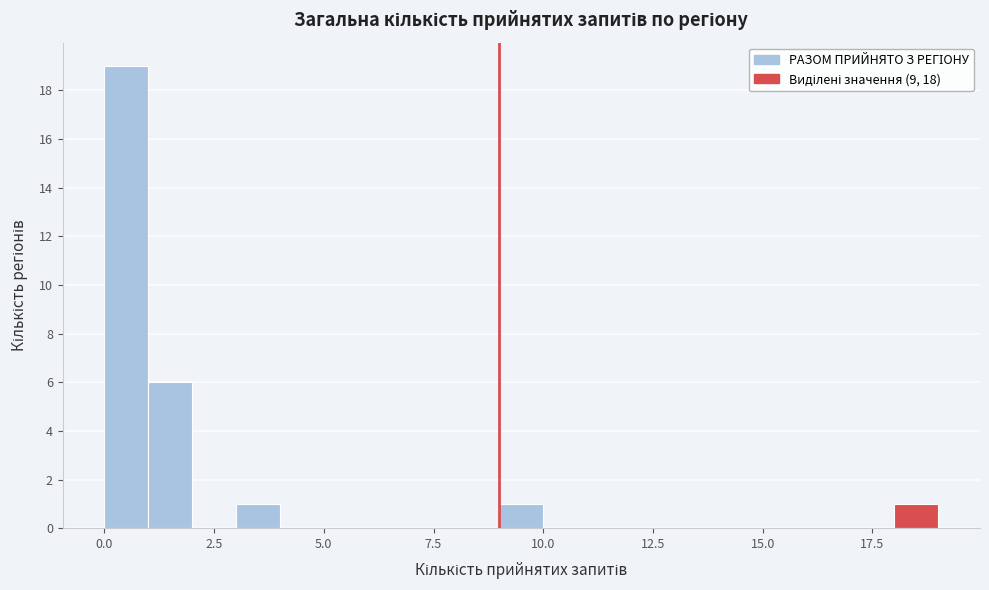

Around what value on the x-axis is the tallest bar? Give the approximate position of its centre, as read against the axis.

0.5